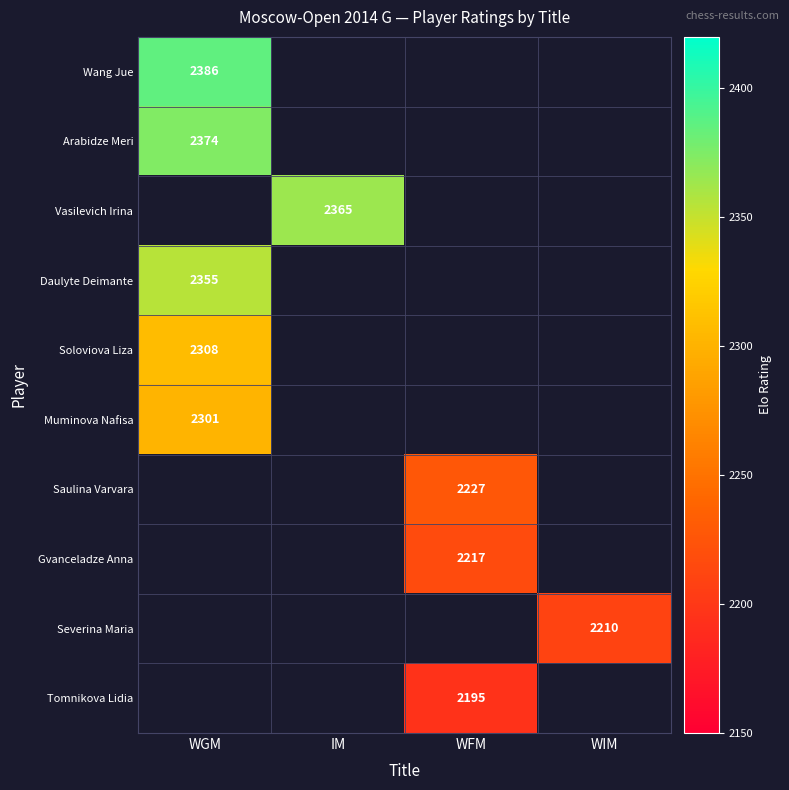

At which category is the sum across all series the highest?

WGM